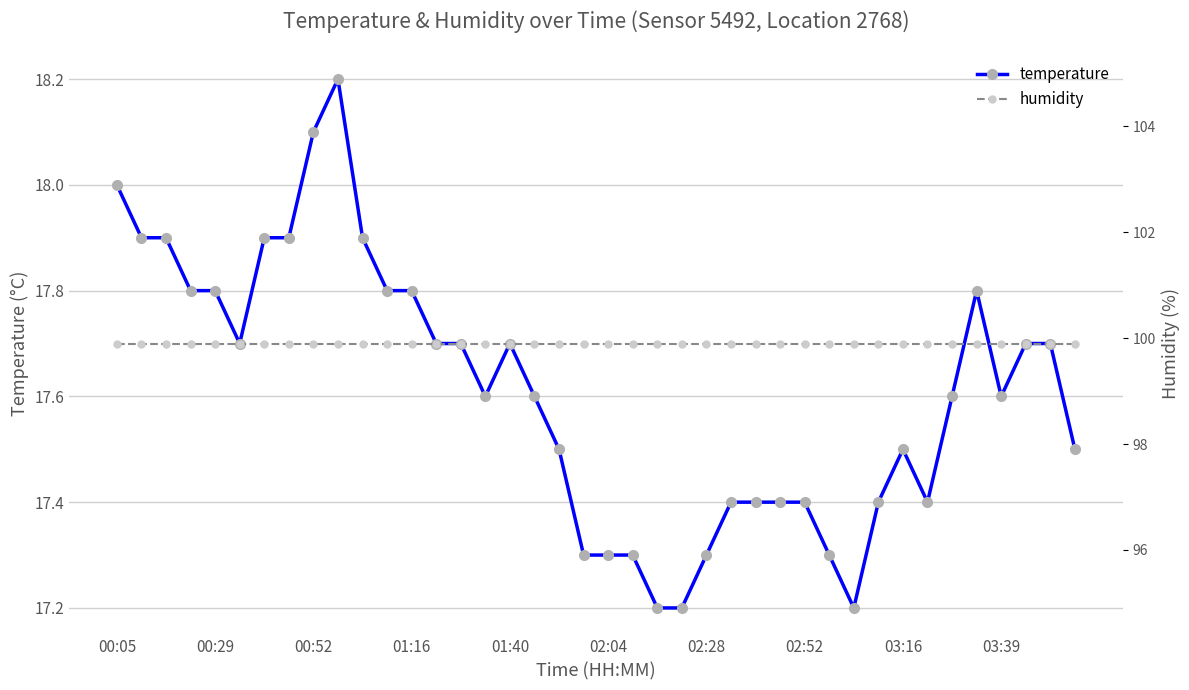

Where is humidity nearest to the value 99?

00:05